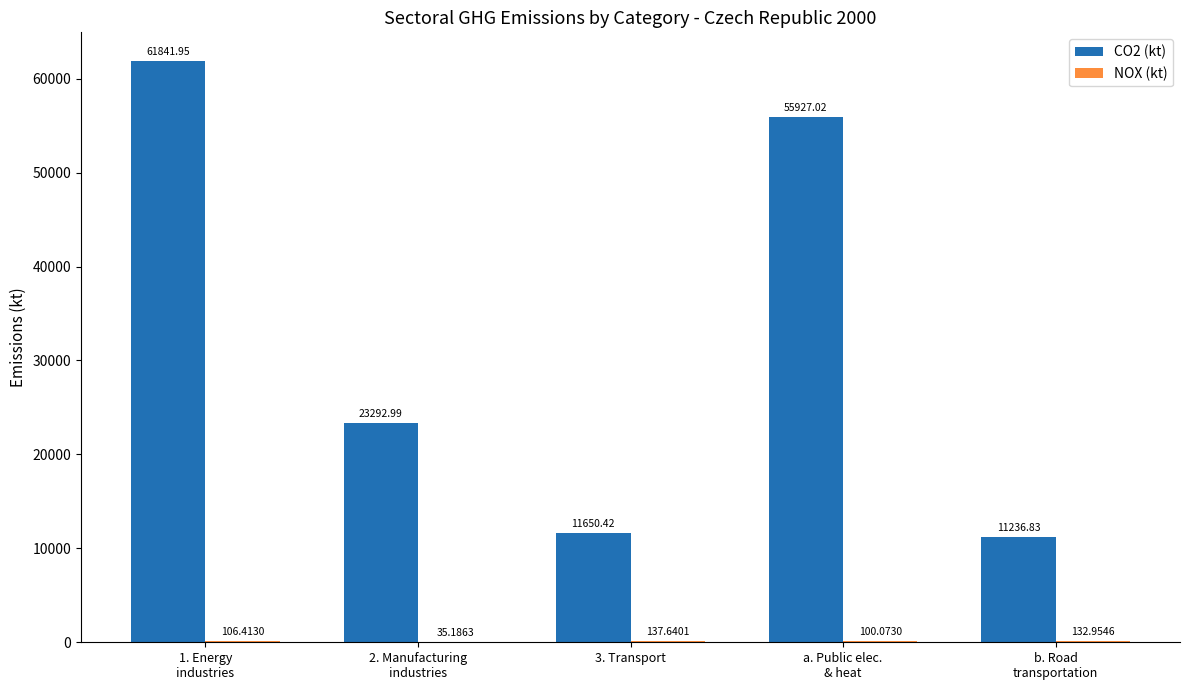

Which series has the largest total across all categories?

CO2 (kt)